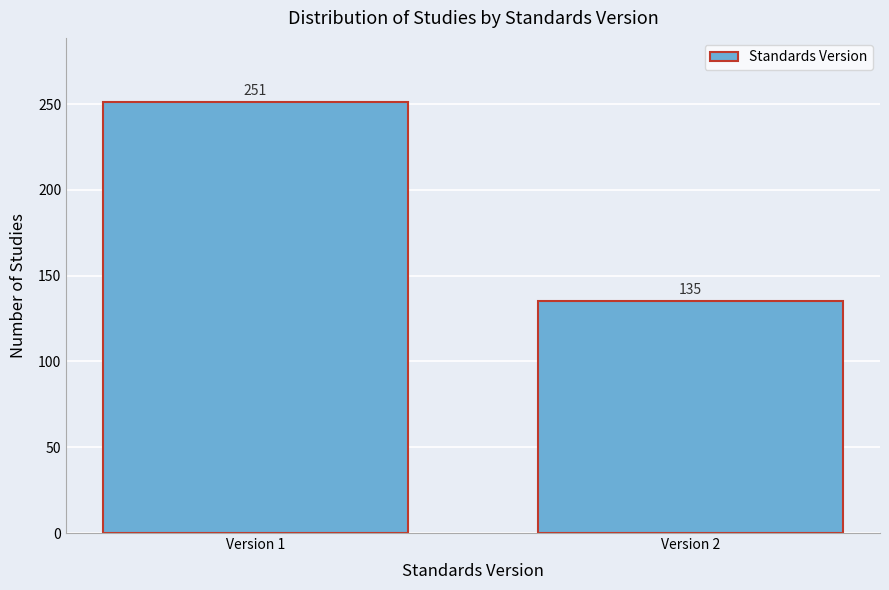

Reading right to left, extract all data points from this chart.

Version 2=135	Version 1=251